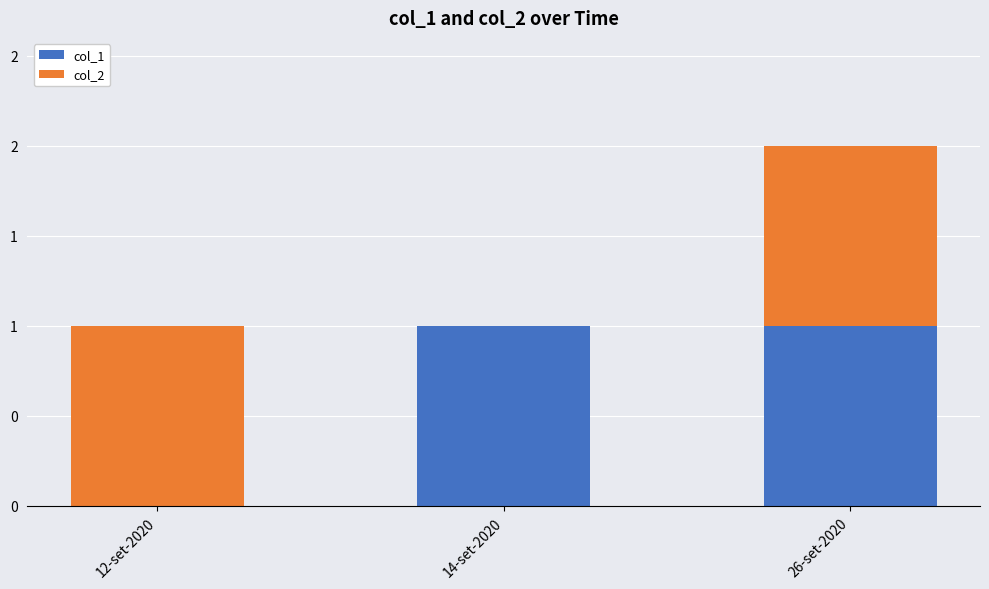

Are the bars horizontal?

No